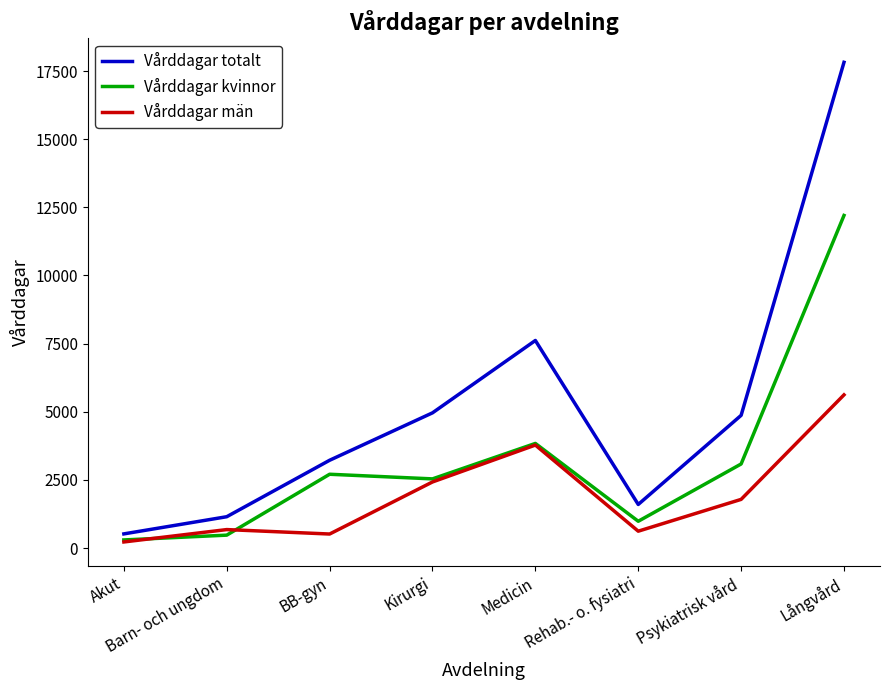

At which category does the chart reach its peak across all series?

Långvård